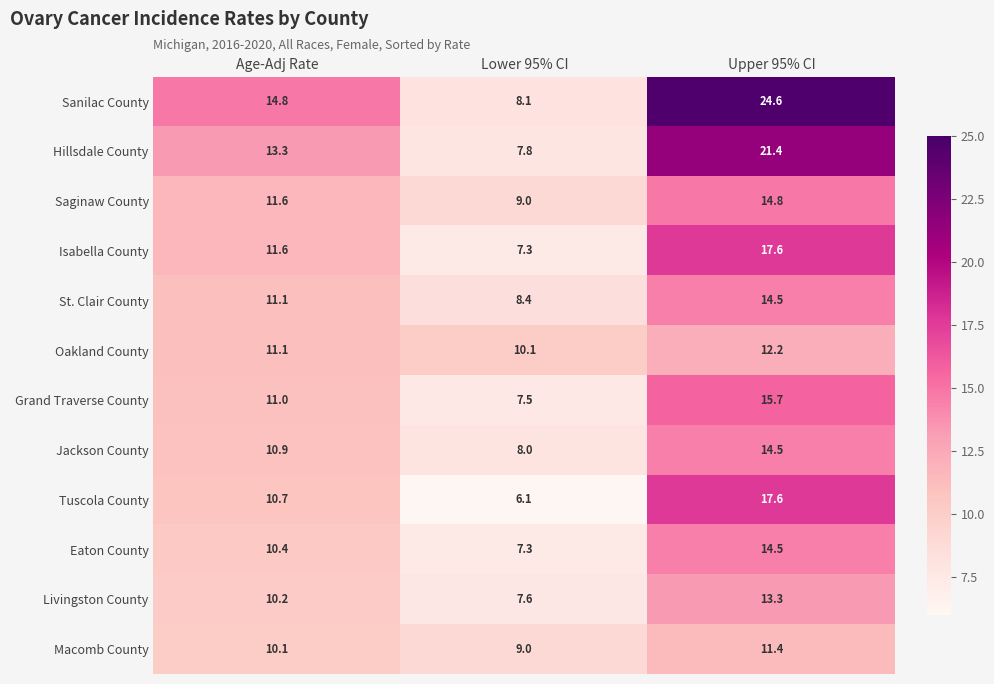

What is the average value of the Sanilac County series?

15.8